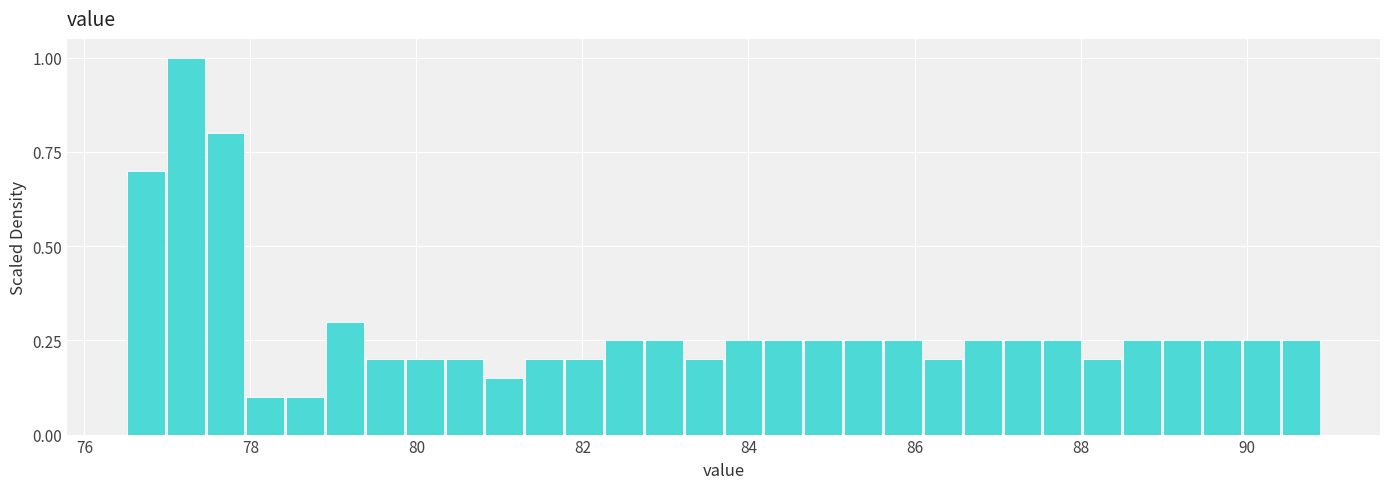

Read against the x-axis, roughly where is the centre of the tallest bar?

77.2